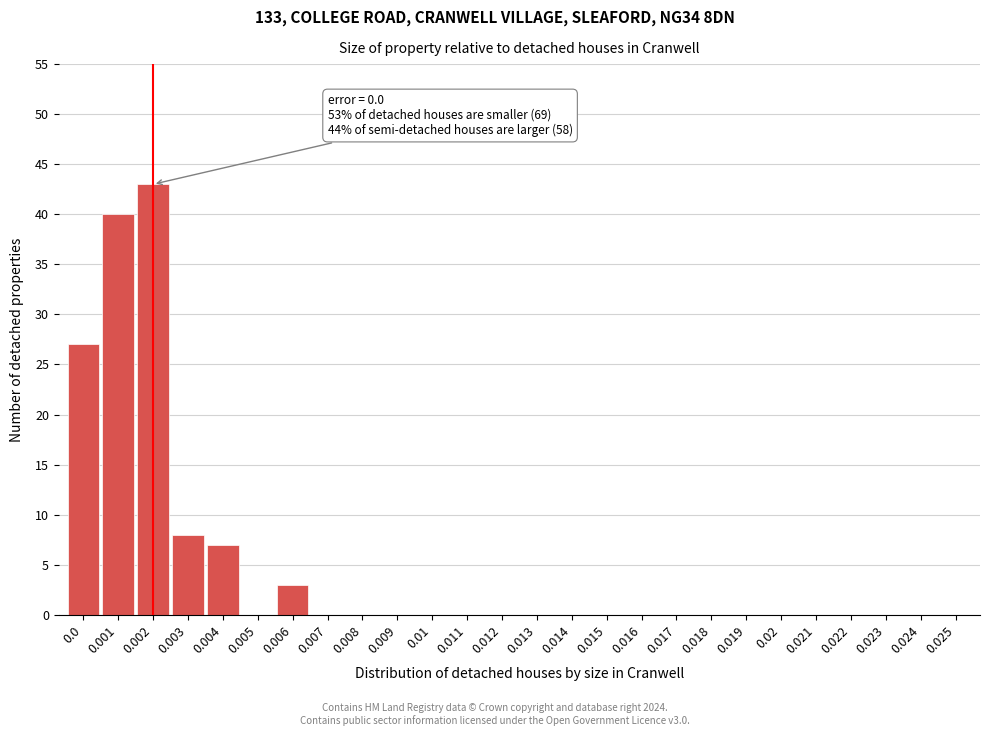

Reading left to right, what are all the values shown in this chart?

0.0=27	0.001=40	0.002=43	0.003=8	0.004=7	0.005=0	0.006=3	0.007=0	0.008=0	0.009=0	0.01=0	0.011=0	0.012=0	0.013=0	0.014=0	0.015=0	0.016=0	0.017=0	0.018=0	0.019=0	0.02=0	0.021=0	0.022=0	0.023=0	0.024=0	0.025=0